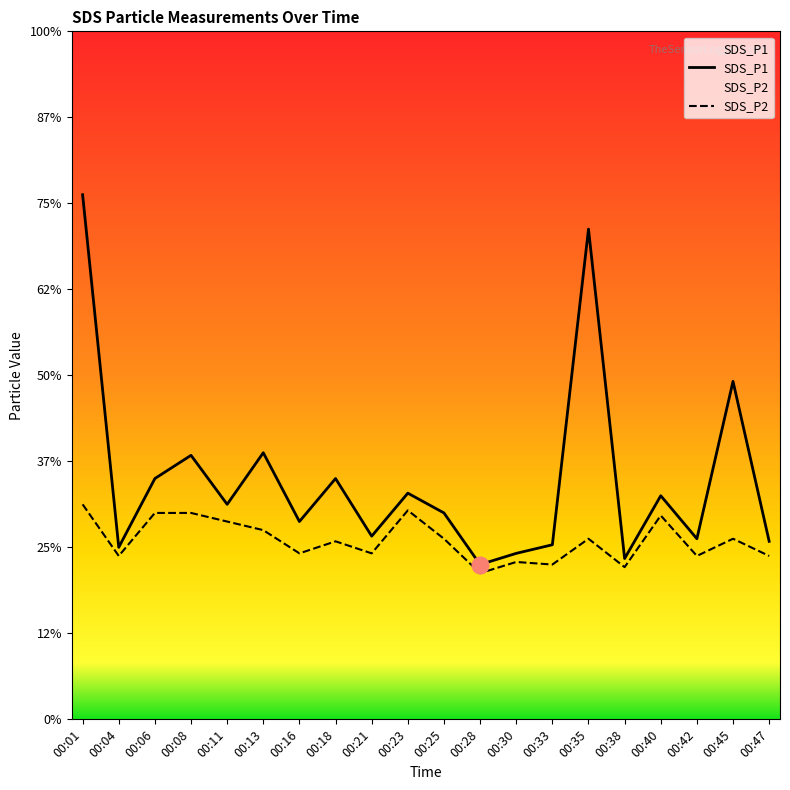

Rank the series at 00:01 from lowest to highest value.

SDS_P2, SDS_P1